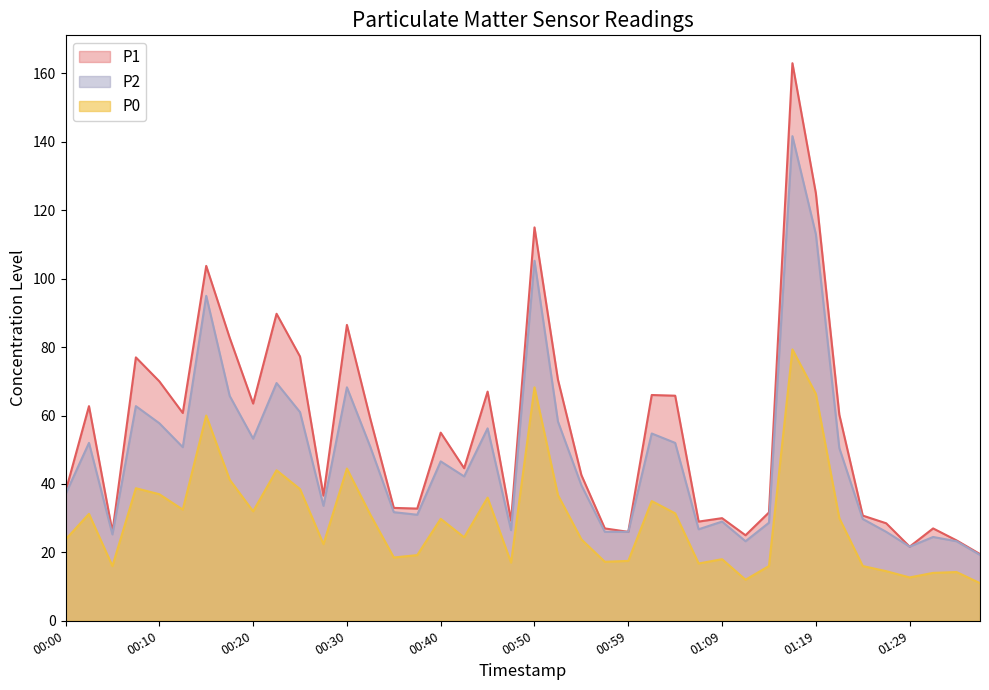

At 00:13, list the series in order from largest to smallest.

P1, P2, P0